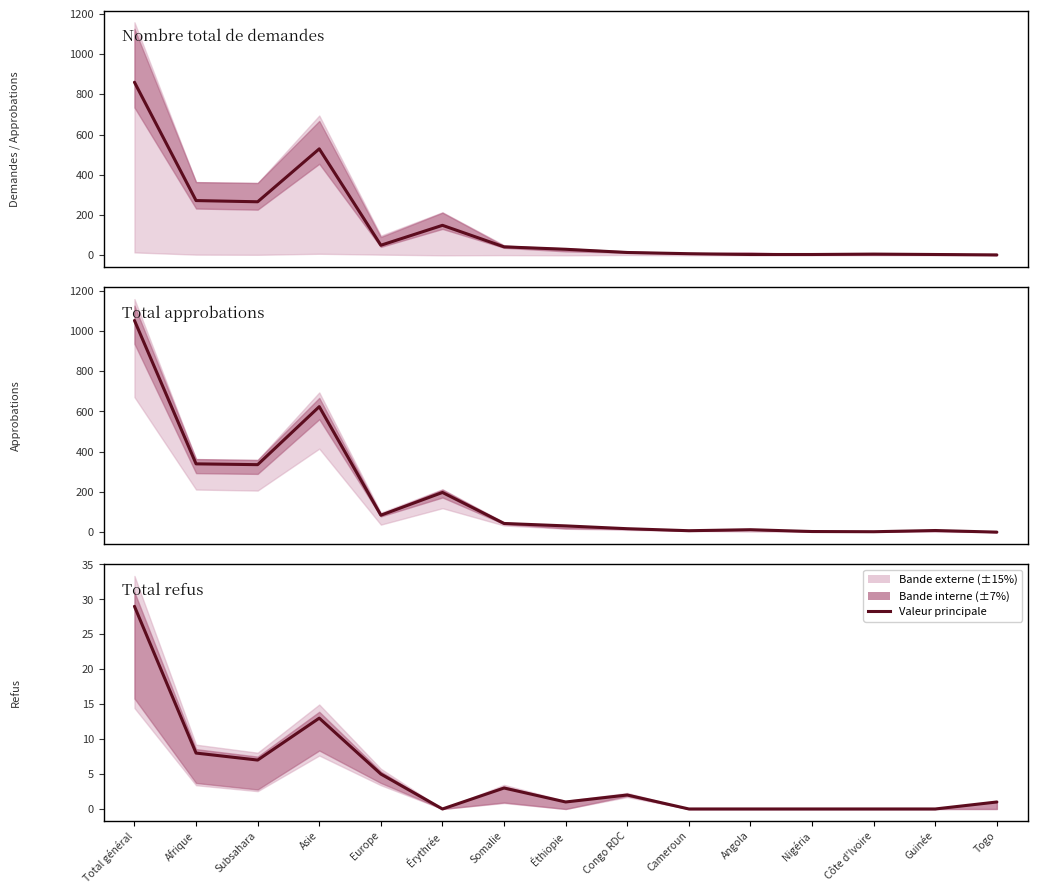

Where is the first local minimum for Nombre total de demandes?

Subsahara